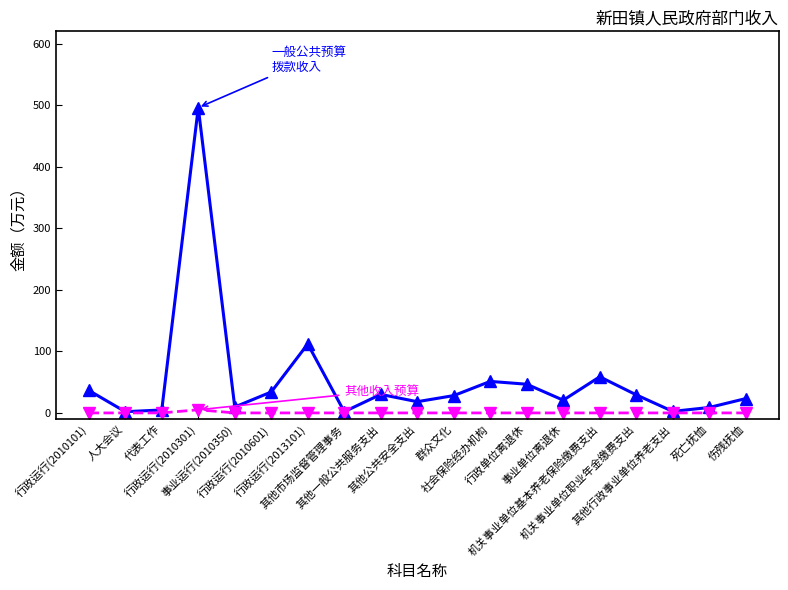

Count the number of data series in this chart.

2